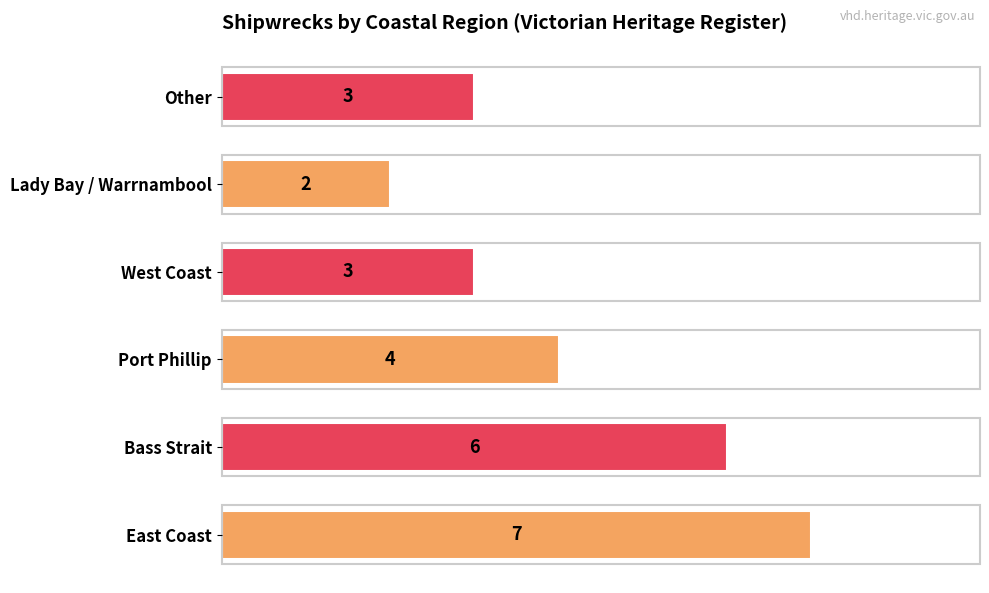

How many values are between 3 and 6?

4